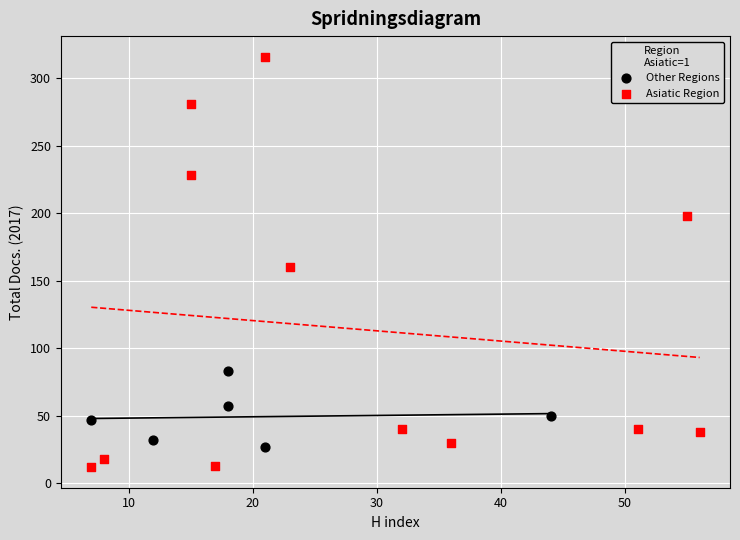

Which series has the largest Y range (max minus min)?

Asiatic Region